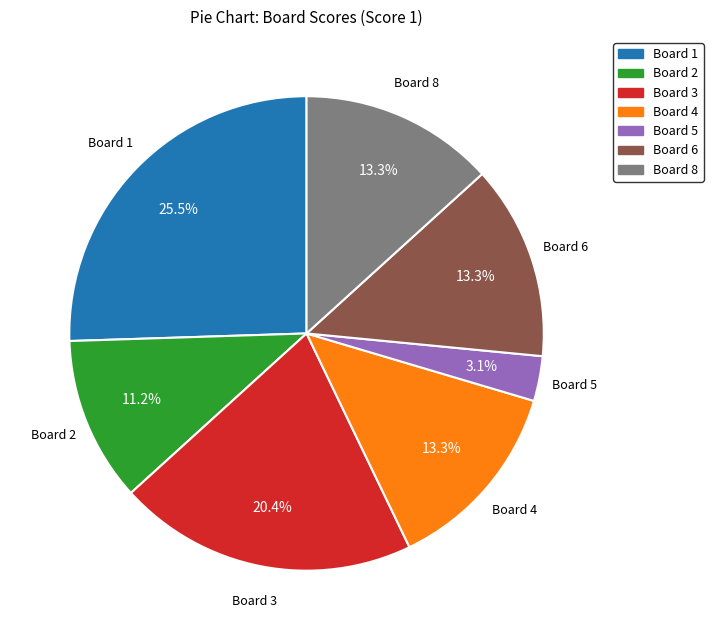

Is there any slice that represents more than half of the pie?

No